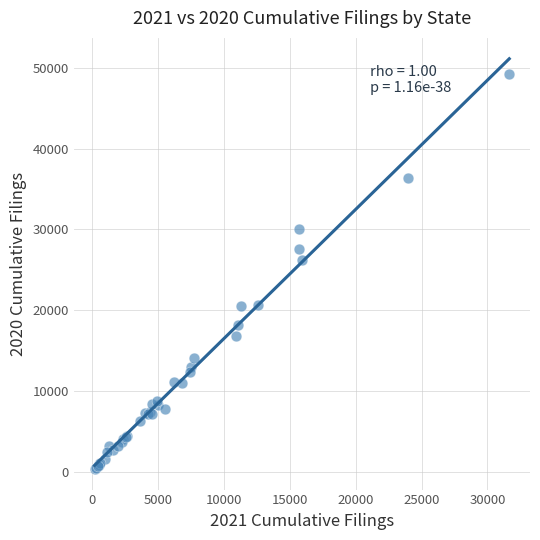

What Y value in the scatter plot is closest to 24781?

26226